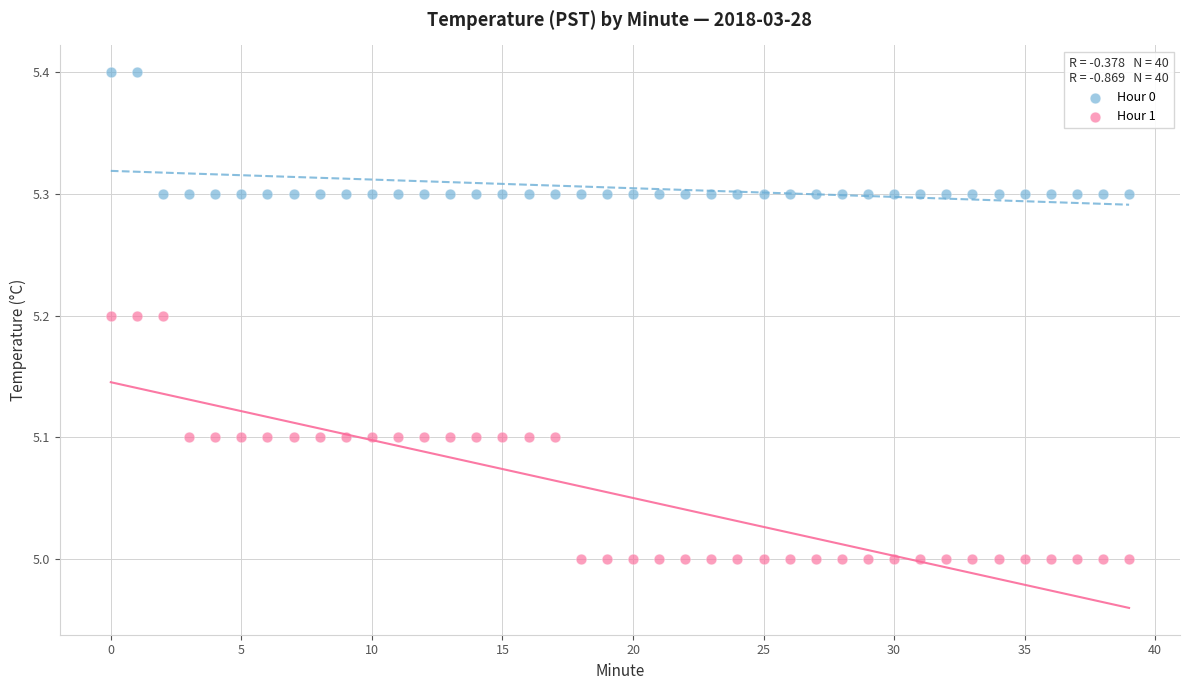

What are all the series names shown in the legend?

Hour 0, Hour 1